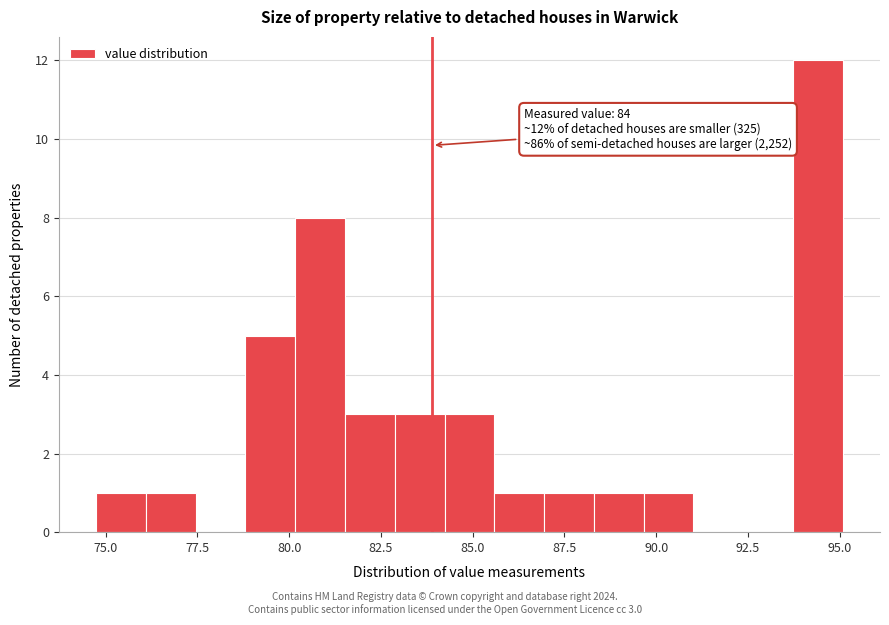

Around what value on the x-axis is the tallest bar? Give the approximate position of its centre, as read against the axis.

94.5